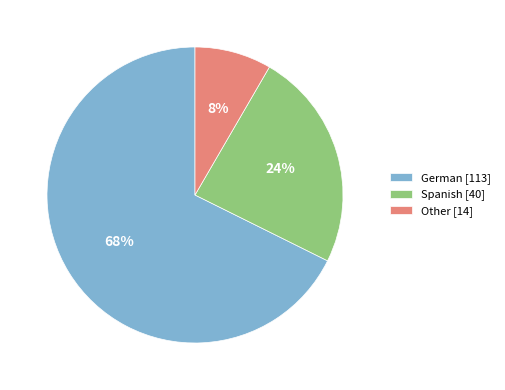

Do Spanish and Other together represent more than half of the pie?

No